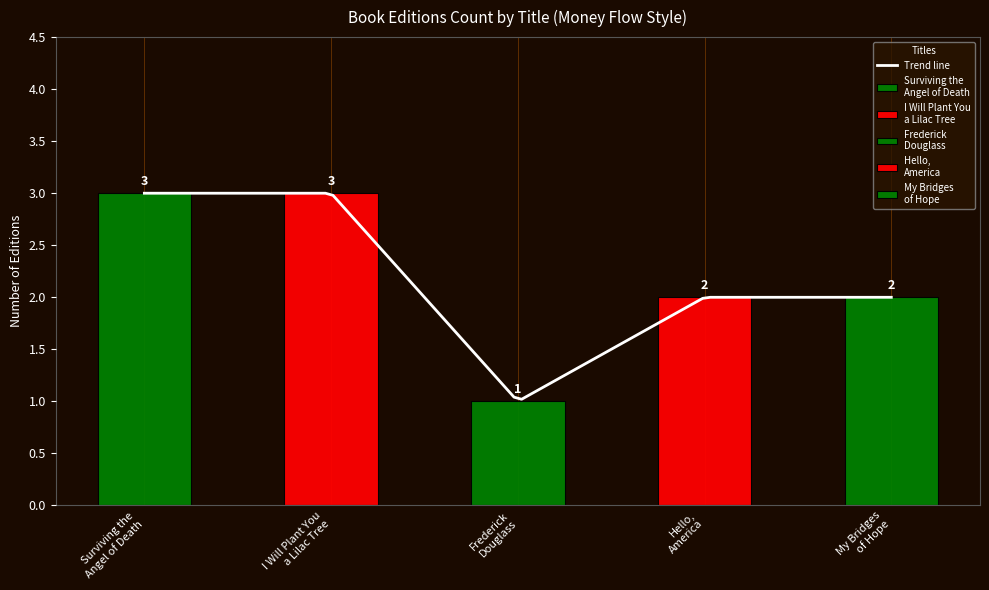

Reading left to right, extract all data points from this chart.

3	3	1	2	2